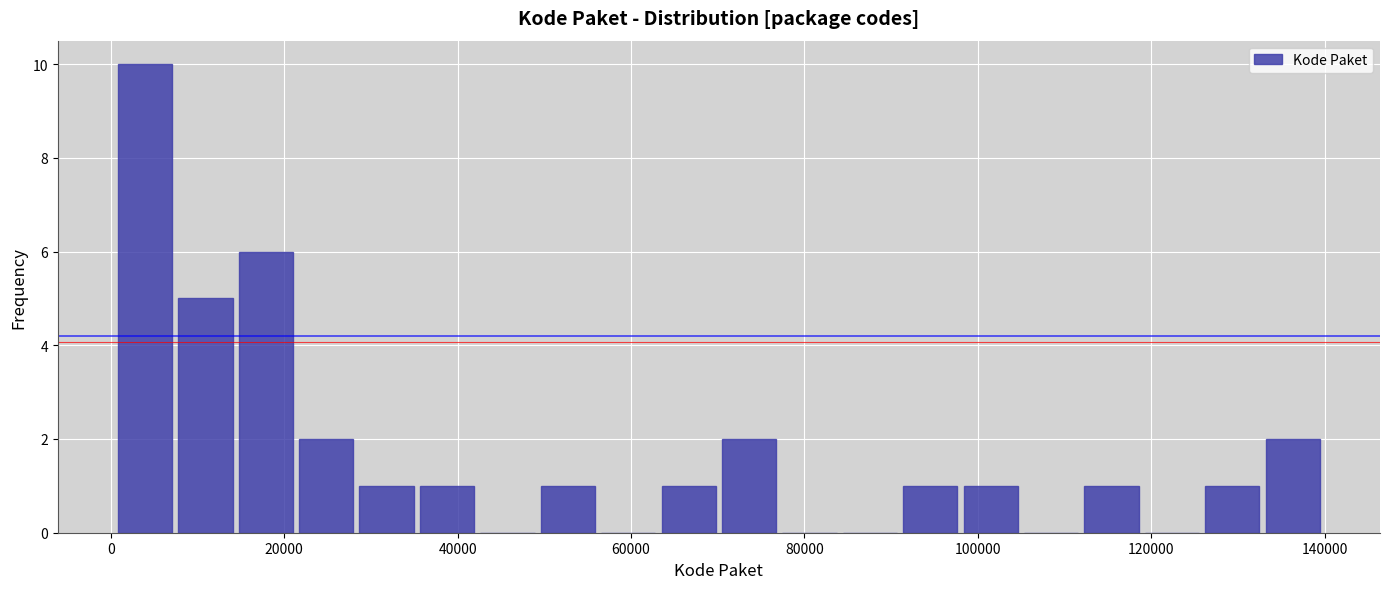

Around what value on the x-axis is the tallest bar? Give the approximate position of its centre, as read against the axis.

4000